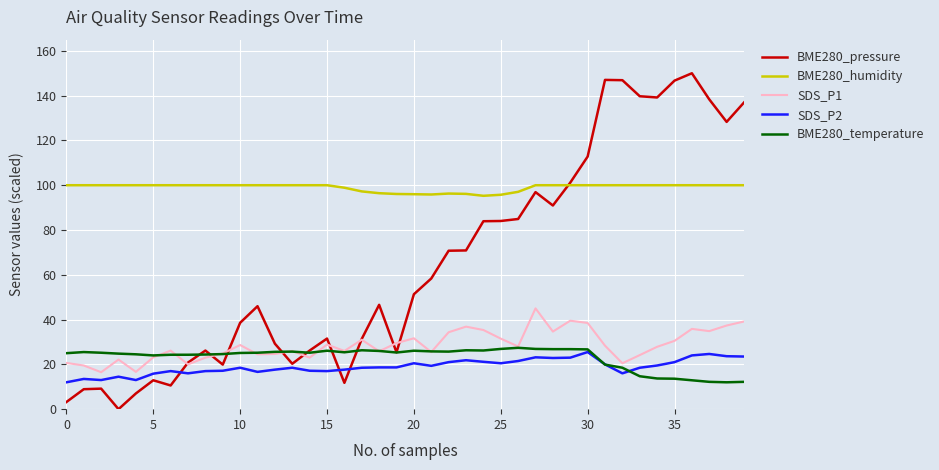

Which series has the largest range (max minus min)?

BME280_pressure